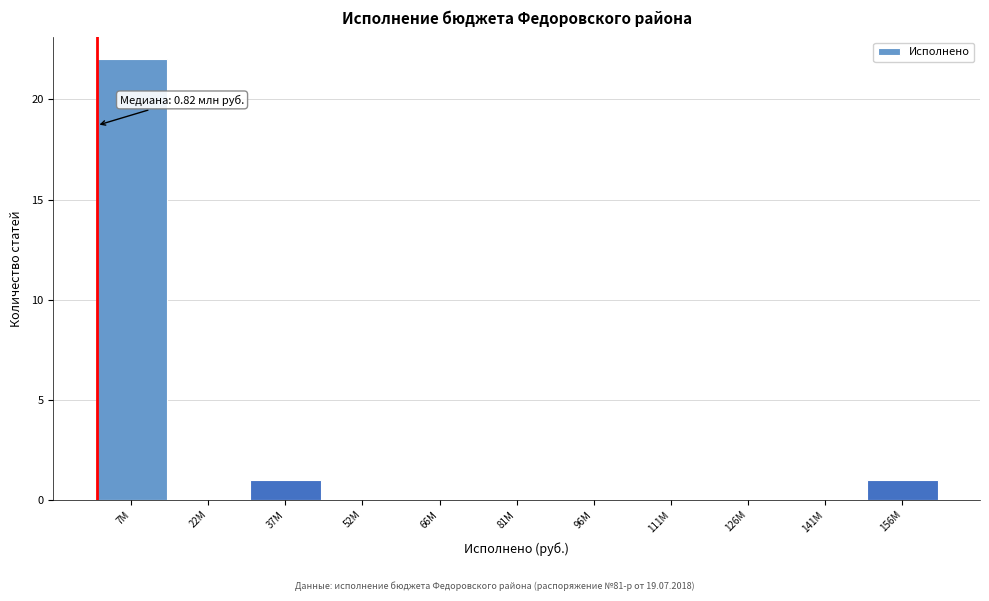

Reading left to right, extract all data points from this chart.

7M=22	22M=0	37M=1	52M=0	66M=0	81M=0	96M=0	111M=0	126M=0	141M=0	156M=1